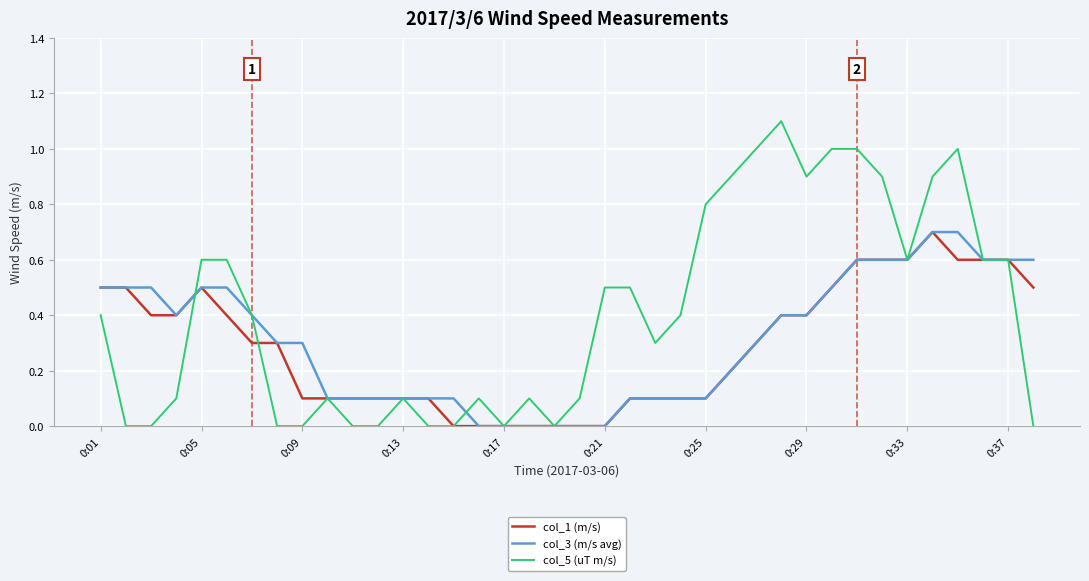

Which series has the widest spread of values?

col_5 (uT m/s)